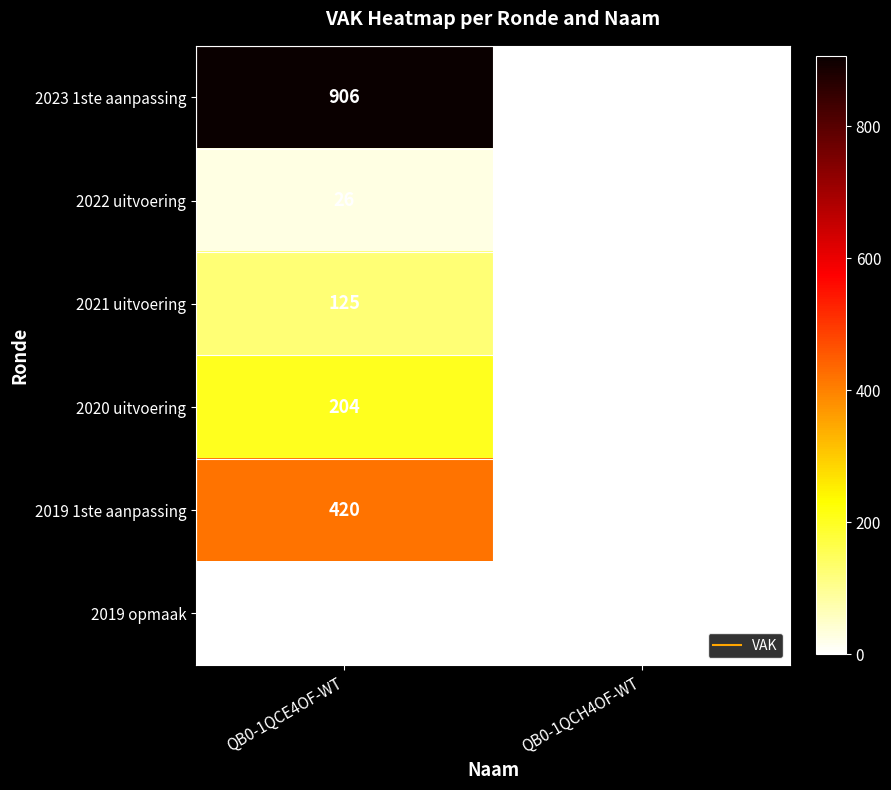

At which category is the sum across all series the highest?

QB0-1QCE4OF-WT